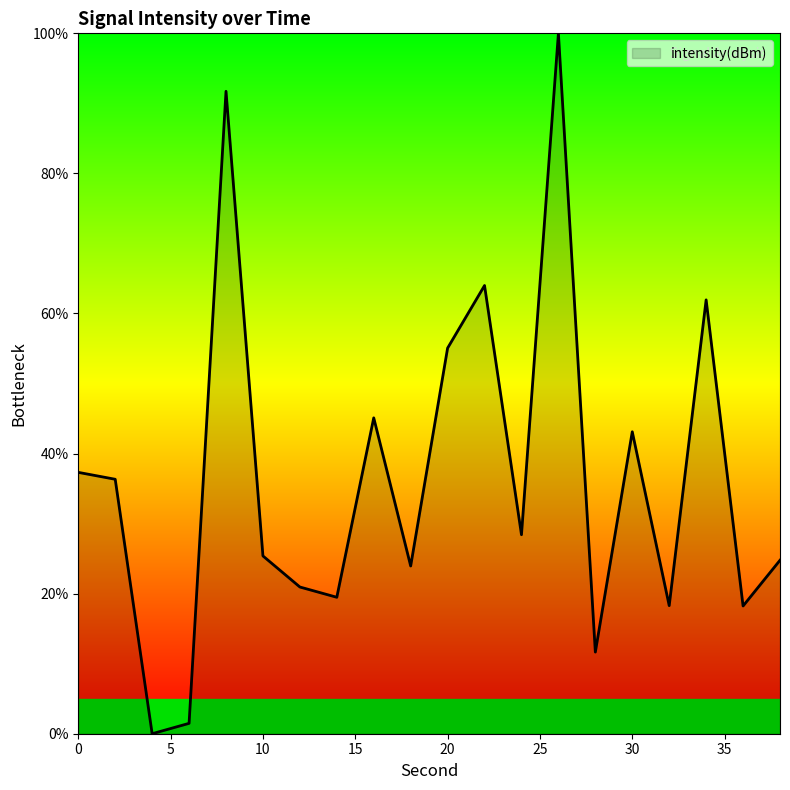

What is the maximum value shown in the chart?

100.0